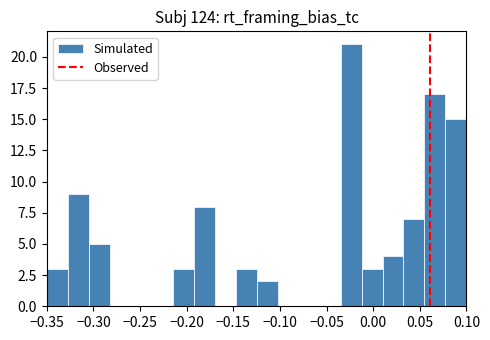

Reading left to right, list every bar in this chart as the range it spans on the x-axis followed by its height. Neither the bar edges nor the heights are printed on the chart, so give them approximately, as read against the axes.

-0.350 to -0.325: 3
-0.325 to -0.305: 9
-0.305 to -0.280: 5
-0.280 to -0.260: 0
-0.260 to -0.235: 0
-0.235 to -0.215: 0
-0.215 to -0.190: 3
-0.190 to -0.170: 8
-0.170 to -0.145: 0
-0.145 to -0.125: 3
-0.125 to -0.100: 2
-0.100 to -0.080: 0
-0.080 to -0.055: 0
-0.055 to -0.035: 0
-0.035 to -0.010: 21
-0.010 to 0.010: 3
0.010 to 0.035: 4
0.035 to 0.055: 7
0.055 to 0.080: 17
0.080 to 0.100: 15